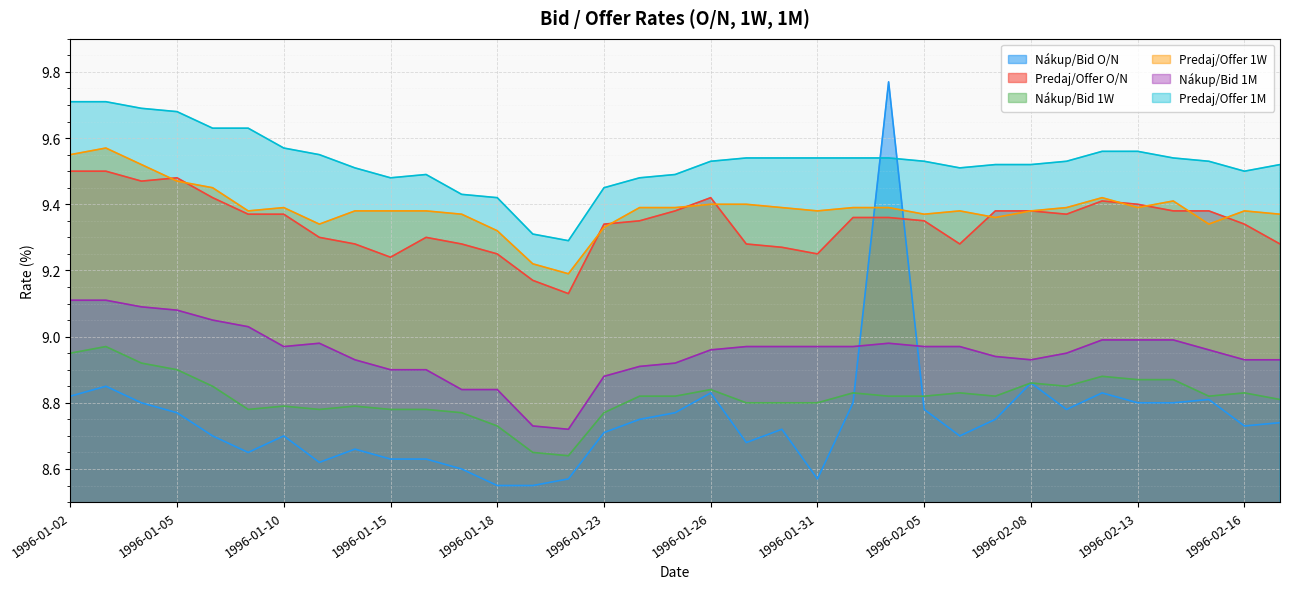

The Predaj/Offer 1M series shows 9.7 at 1996-01-04. True or false?

True